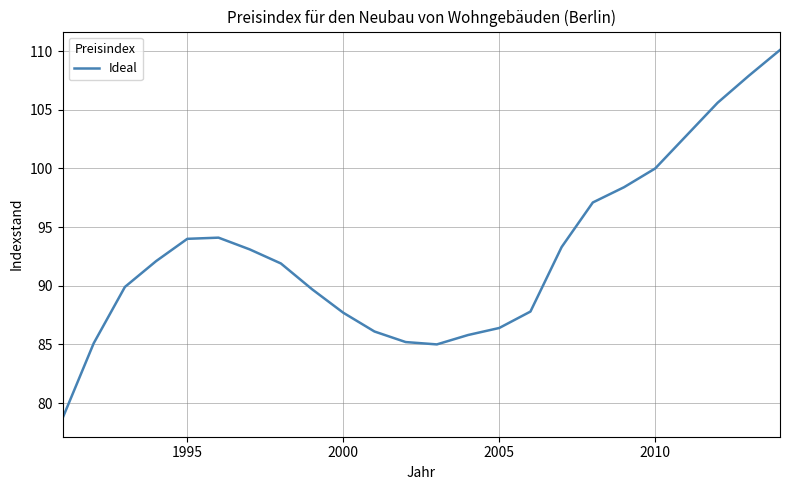

What is the difference between the maximum and minimum values?

31.4